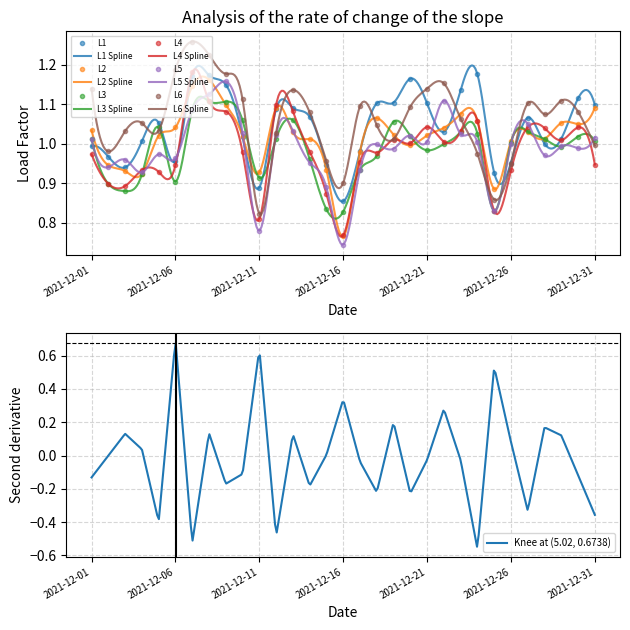

Where is the first local minimum for L5?

2021-12-02